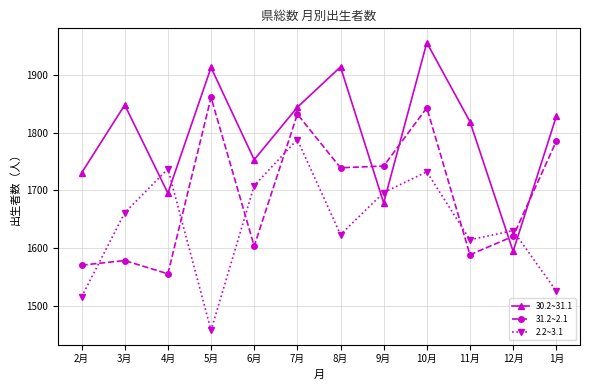

What is the label of the 8th point from the right?

6月